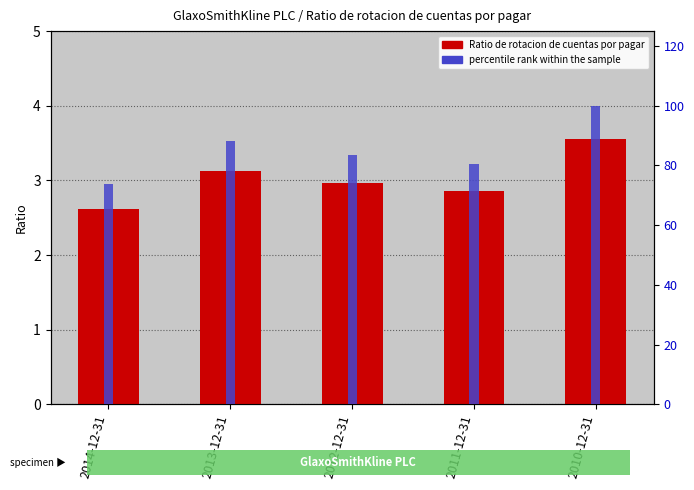

How many data points does each series have?

5